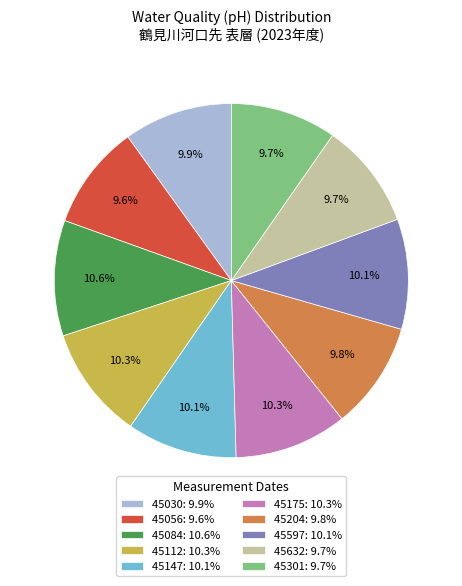

Is it true that 45112 is 21% of the pie?

False